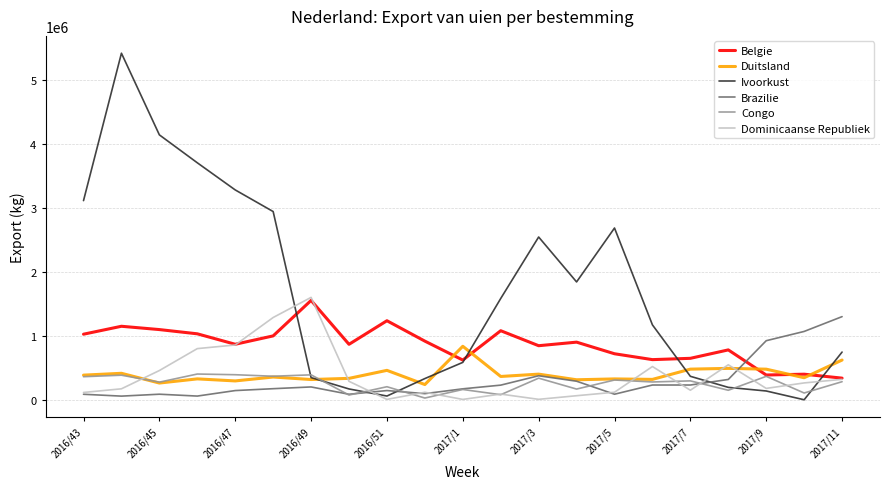

What is the maximum value for Ivoorkust?

5426000